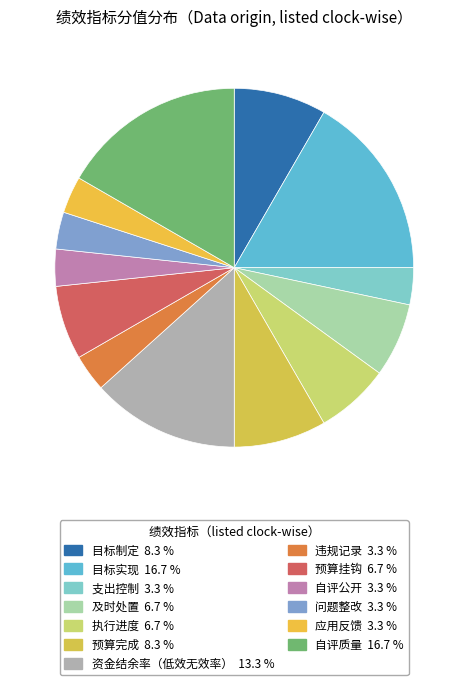

Which category has the smallest portion of the pie?

支出控制